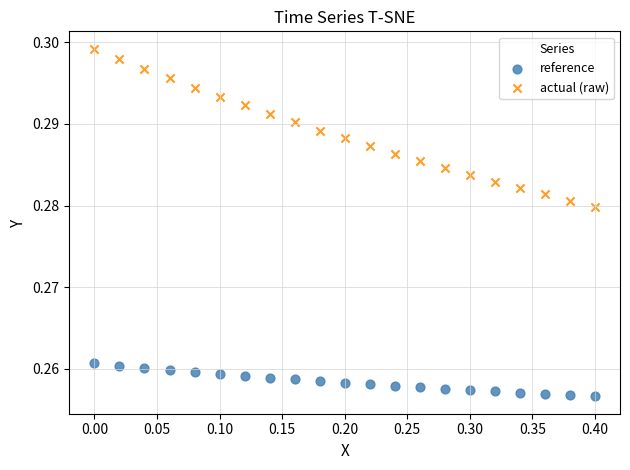

What are all the series names shown in the legend?

reference, actual (raw)